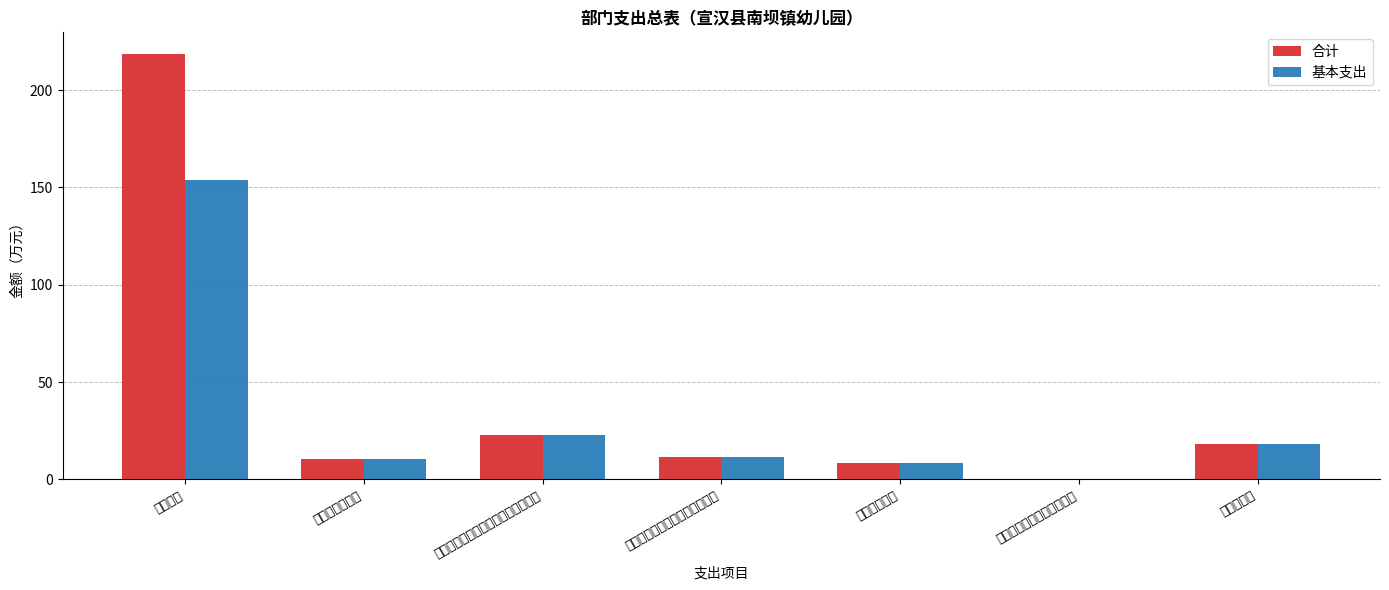

What value does the 合计 series have at 事业单位离退休?

10.6